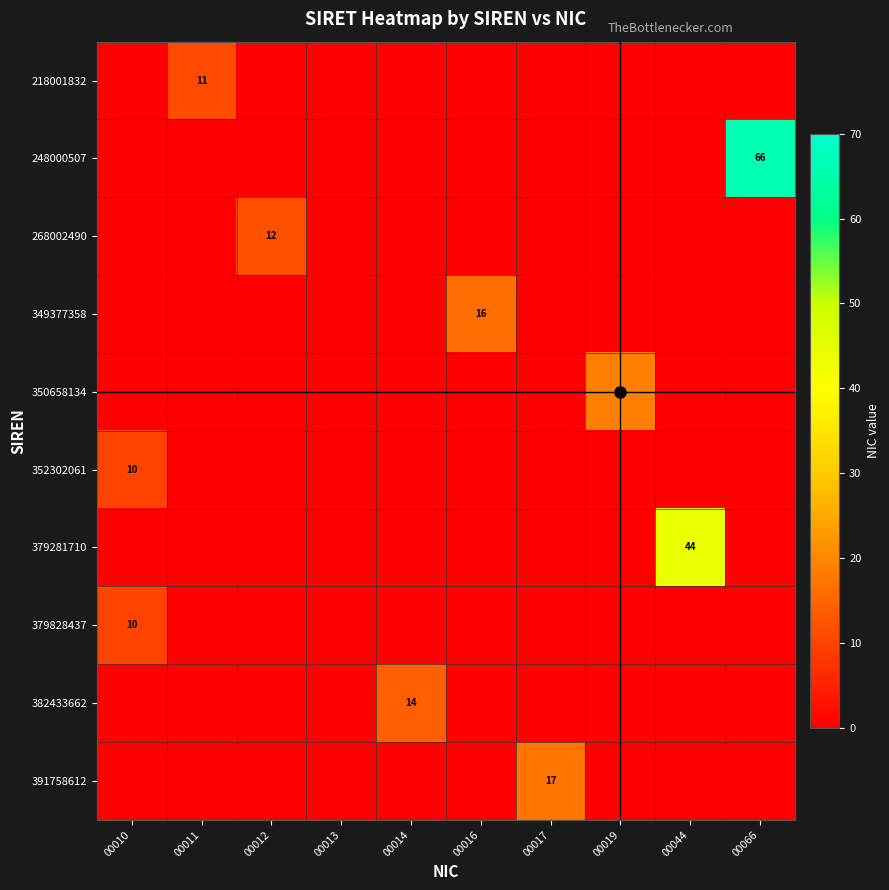

The 391758612 series shows 17 at 00017. True or false?

True